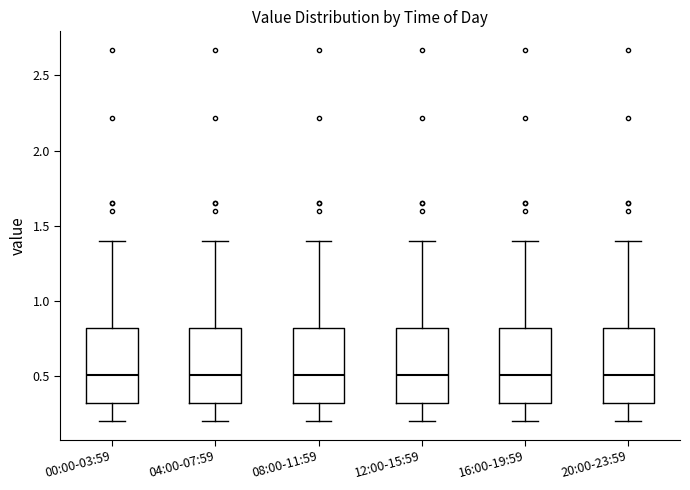

Reading left to right, transcribe this box plot: for each box, give where its median line is, the range the box spans, and where its two whiskers end, as read against the y-axis. The values are not printed on the chart, so give them approximately, as read against the axis.

00:00-03:59: median 0.5, box 0.3 to 0.8, whiskers 0.2 to 1.4
04:00-07:59: median 0.5, box 0.3 to 0.8, whiskers 0.2 to 1.4
08:00-11:59: median 0.5, box 0.3 to 0.8, whiskers 0.2 to 1.4
12:00-15:59: median 0.5, box 0.3 to 0.8, whiskers 0.2 to 1.4
16:00-19:59: median 0.5, box 0.3 to 0.8, whiskers 0.2 to 1.4
20:00-23:59: median 0.5, box 0.3 to 0.8, whiskers 0.2 to 1.4